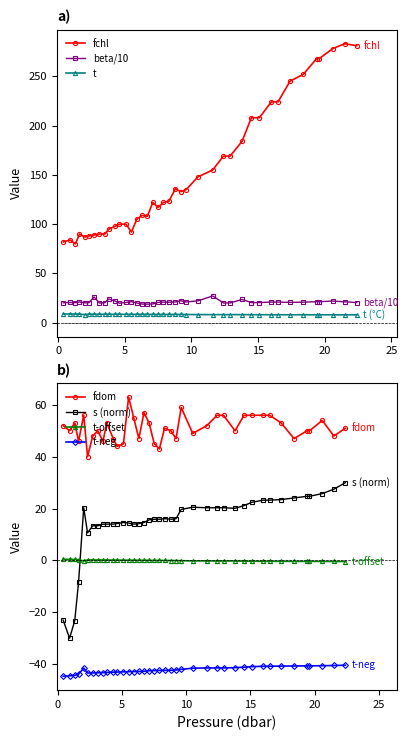

True or false: beta/10 and fchl intersect in this chart.

False